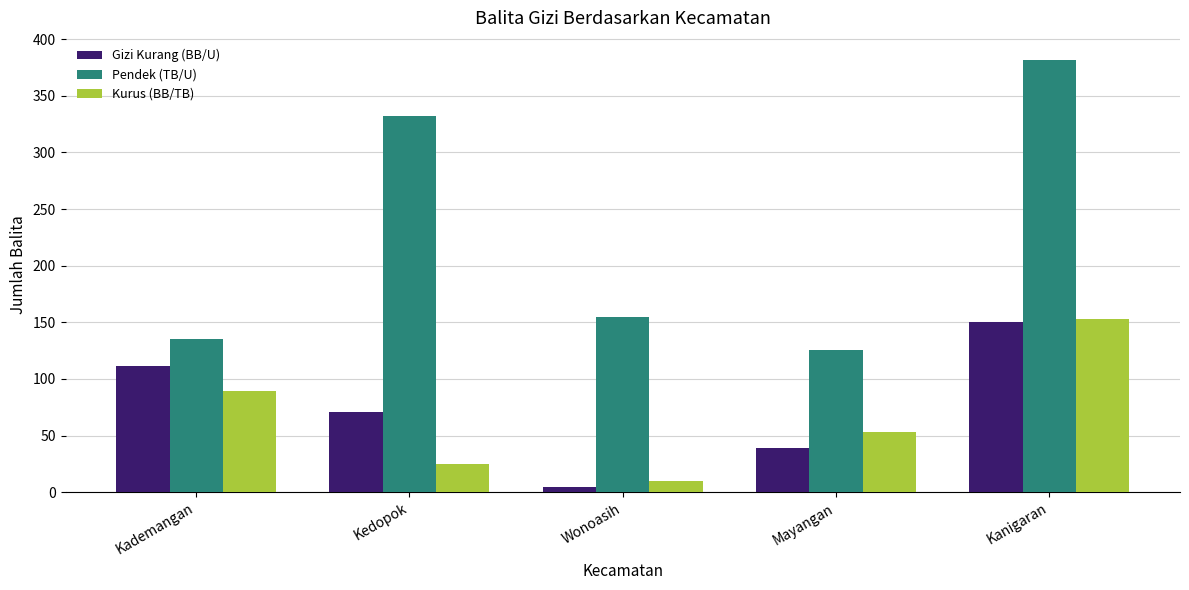

What is the maximum value shown in the chart?

382